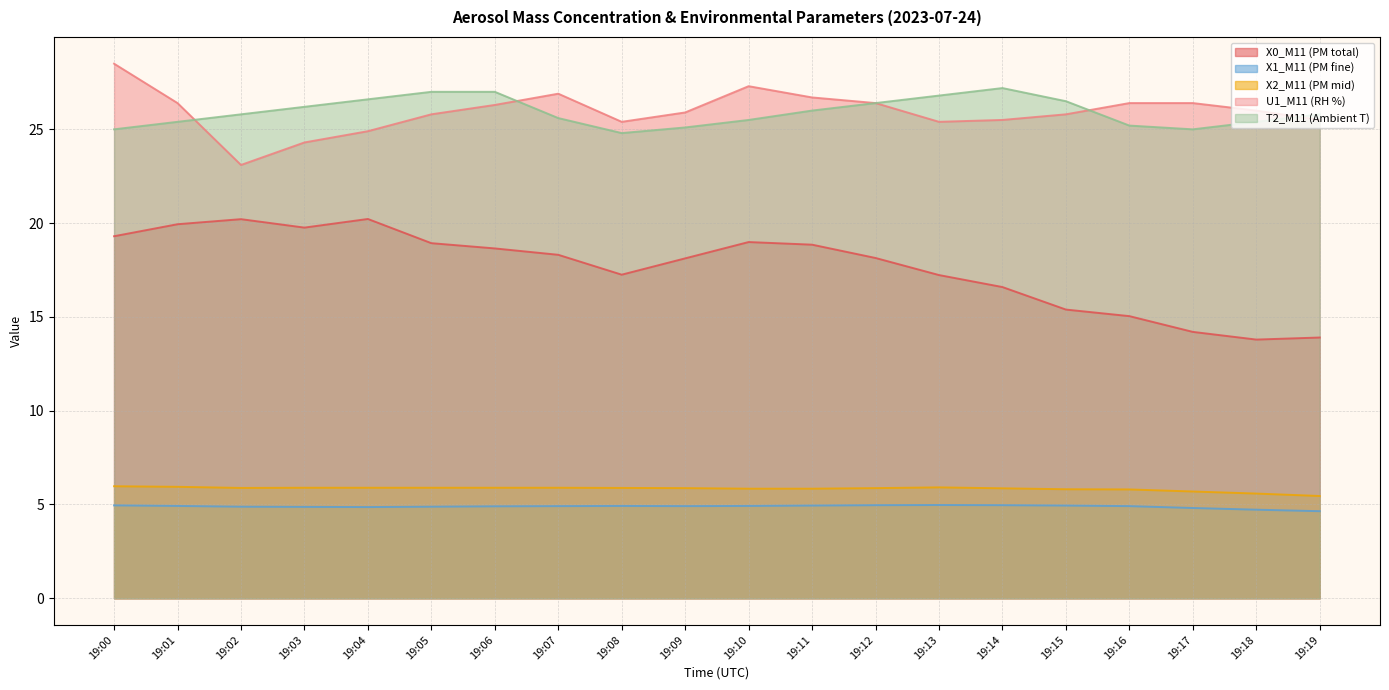

True or false: X0_M11 (PM total) and T2_M11 (Ambient T) cross at least once.

False